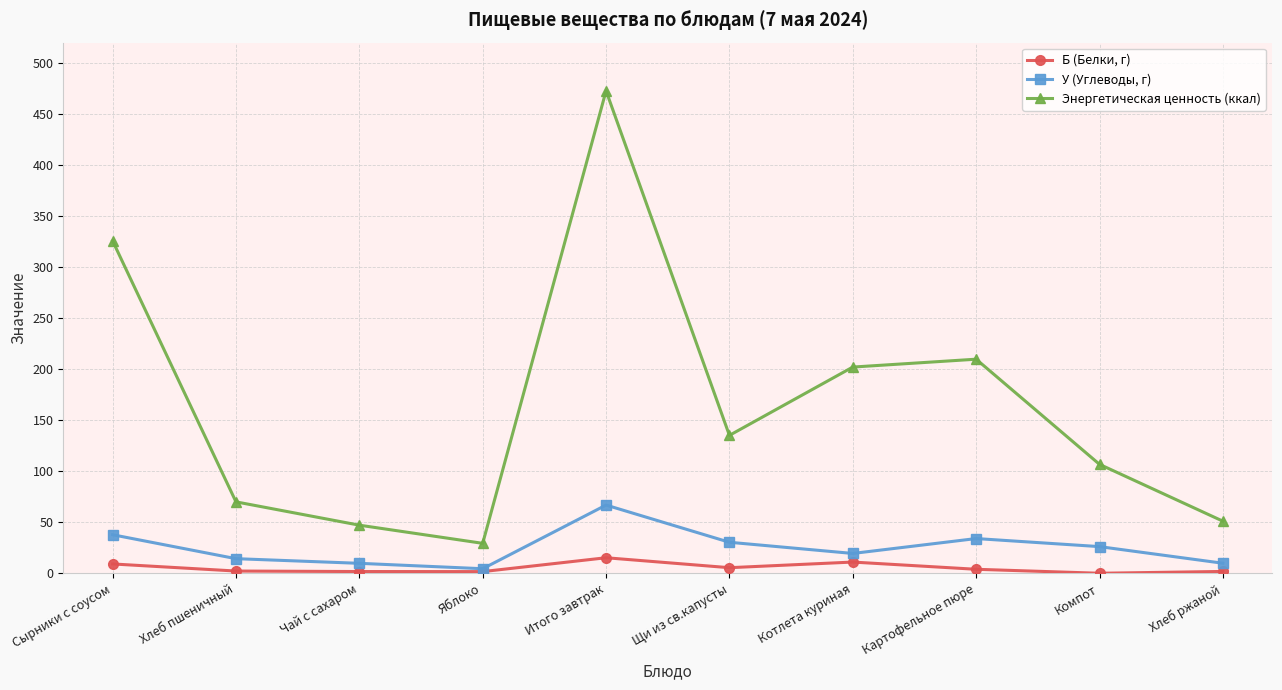

At how many categories does at least one series exceed 319?

2